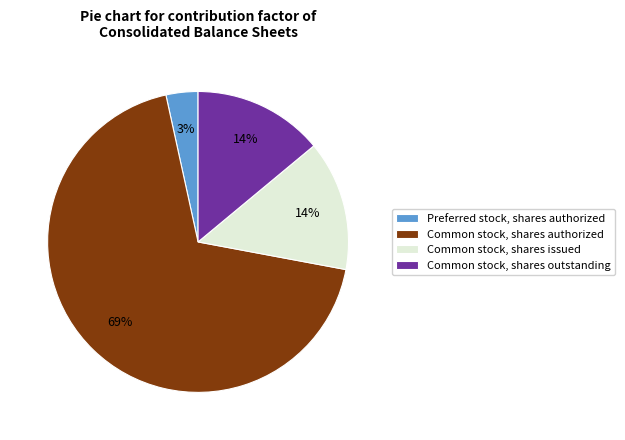

What is the smallest slice in the pie chart?

Preferred stock, shares authorized